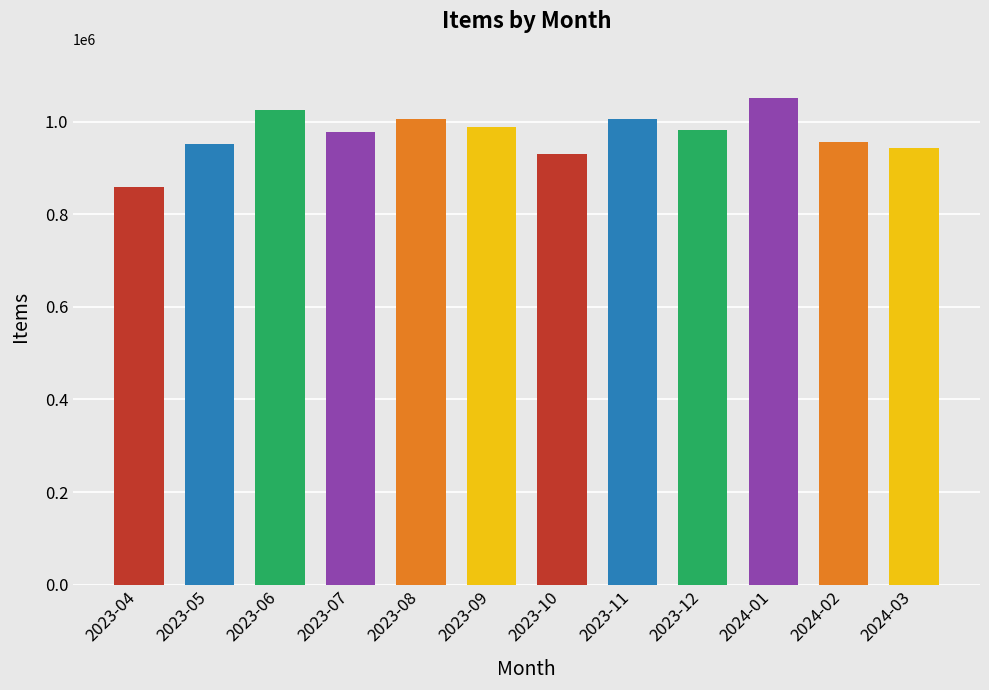

What is the sum of the values at 2023-04 and 2024-01?

1910136